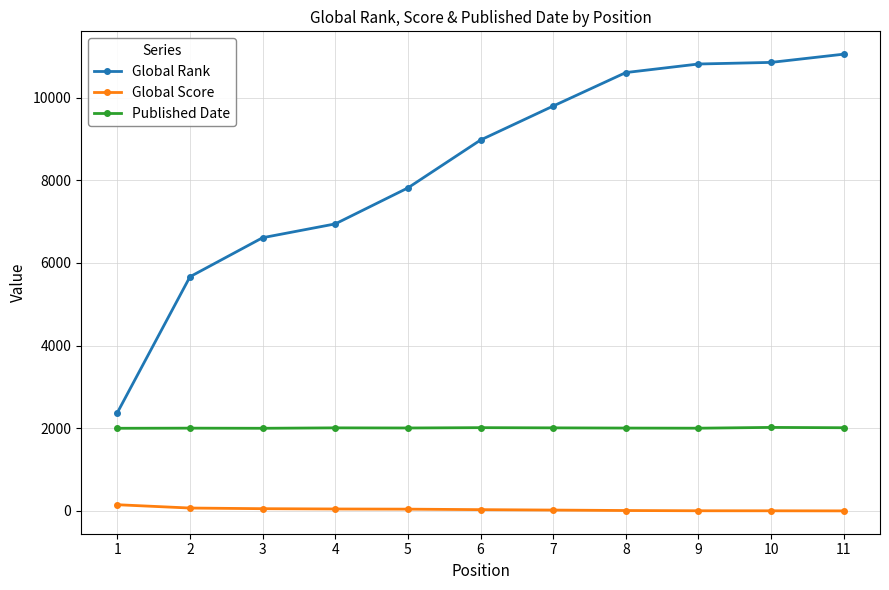

How many values in the Global Rank series are below 8971?

5